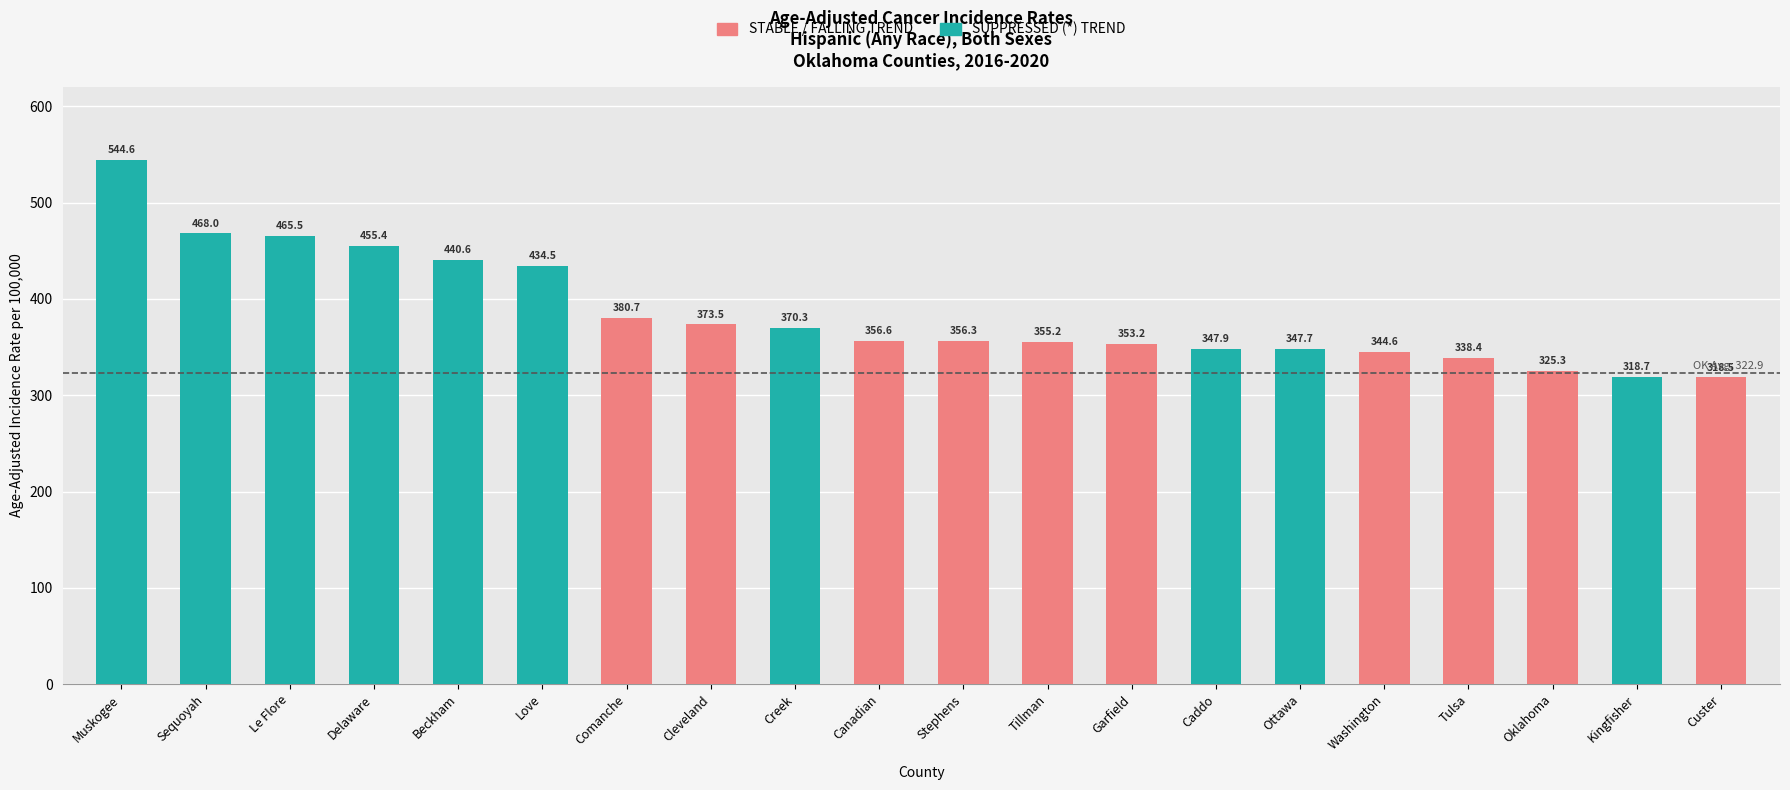

Rank the categories by value from lowest to highest.

Custer, Kingfisher, Oklahoma, Tulsa, Washington, Ottawa, Caddo, Garfield, Tillman, Stephens, Canadian, Creek, Cleveland, Comanche, Love, Beckham, Delaware, Le Flore, Sequoyah, Muskogee